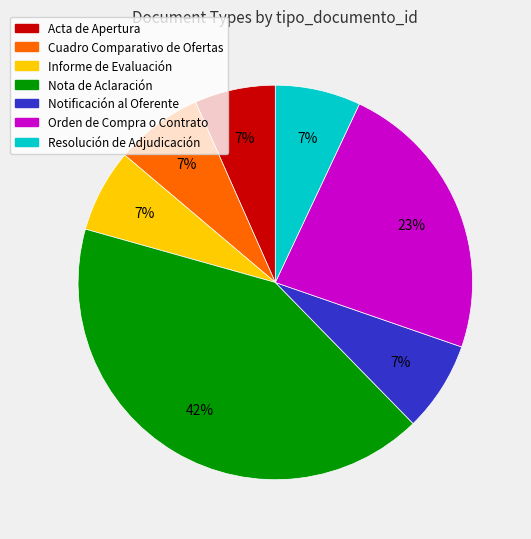

Approximately how many times larger is the value at Resolución de Adjudicación compared to Orden de Compra o Contrato?

0.3